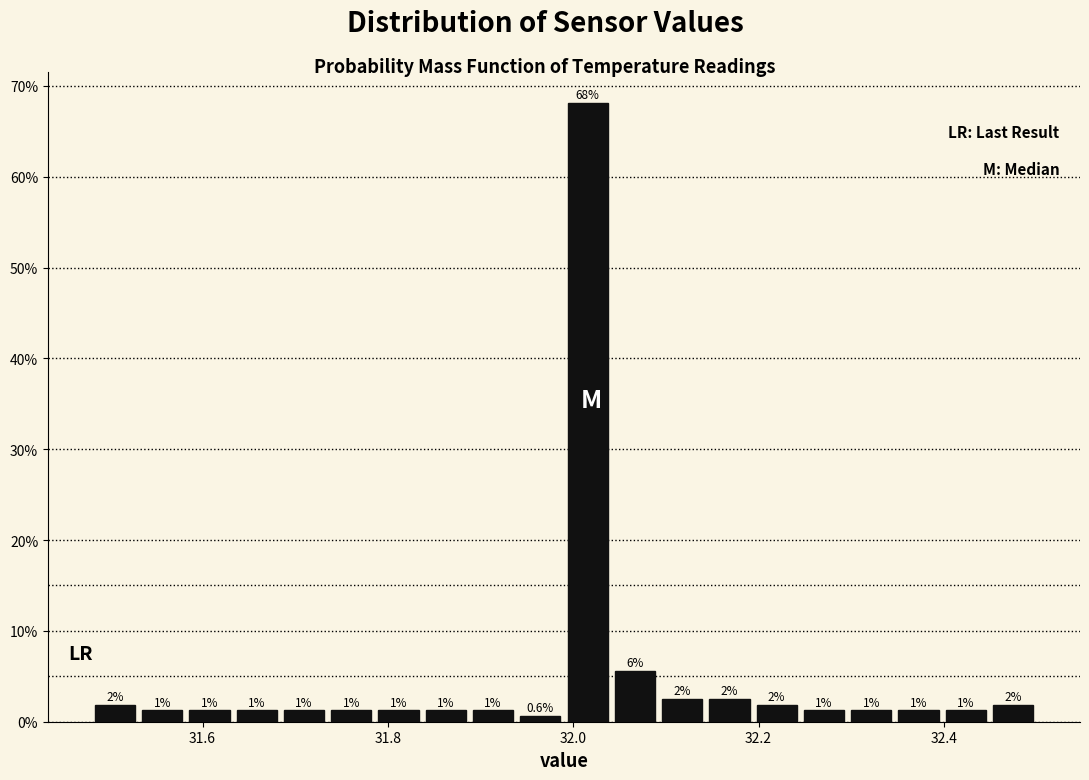

Around what value on the x-axis is the tallest bar? Give the approximate position of its centre, as read against the axis.

32.02